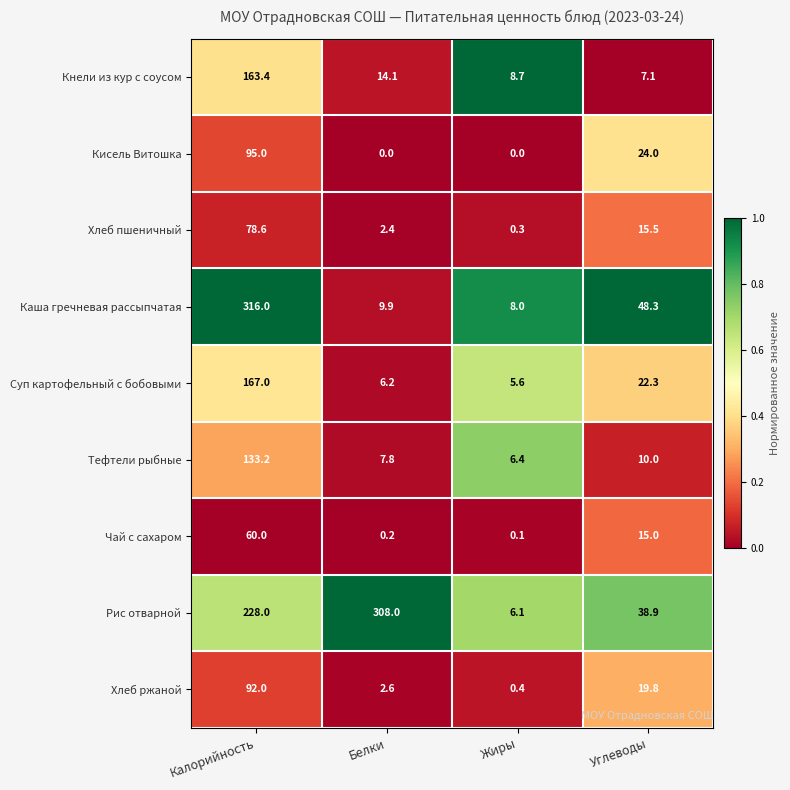

What is the maximum value shown in the chart?

316.0